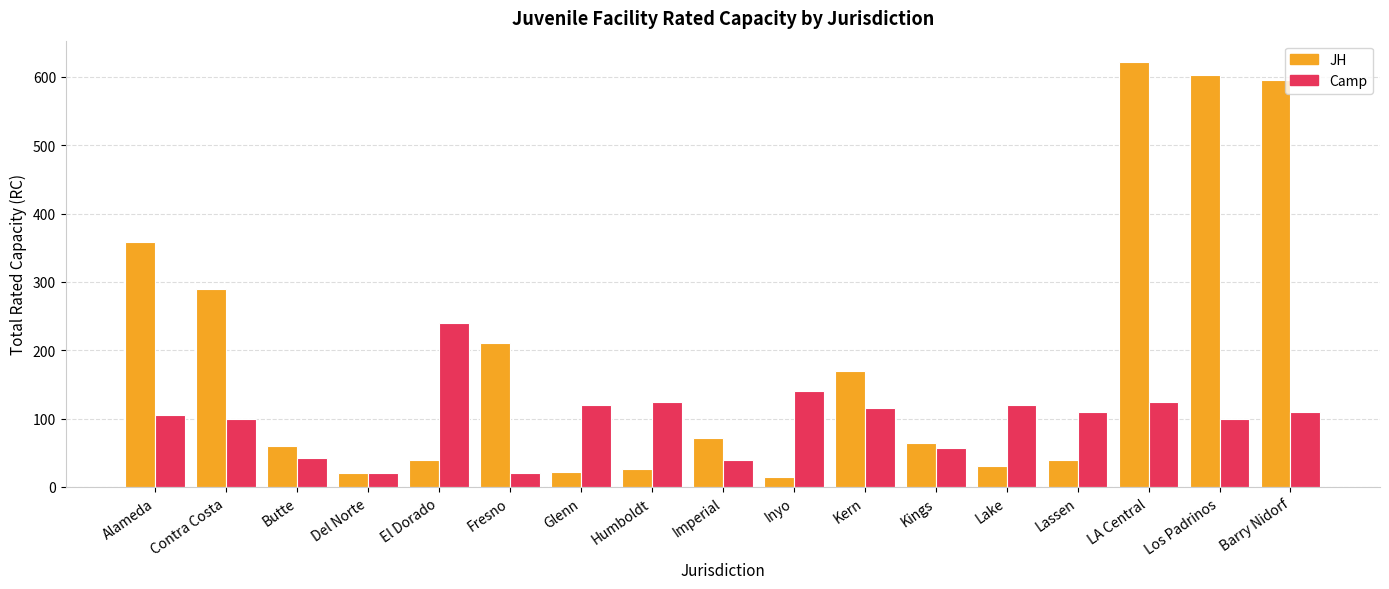

Between Lake and Barry Nidorf, which series saw the biggest shift?

JH